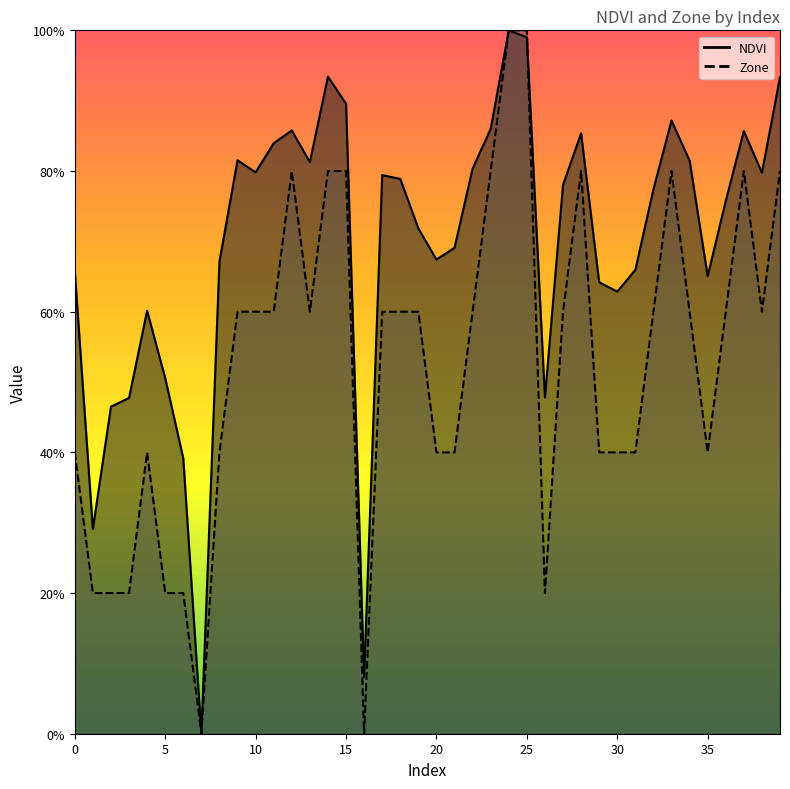

How many values in Zone are above zero?

38